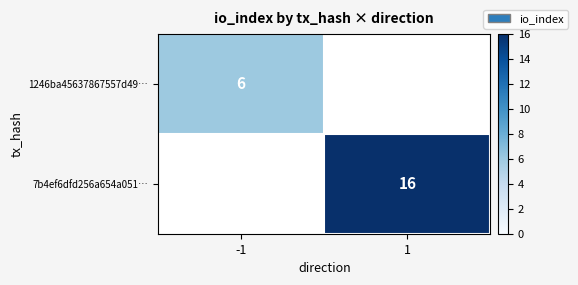

The value of 1246ba45637867557d49… at -1 is 6. True or false?

True